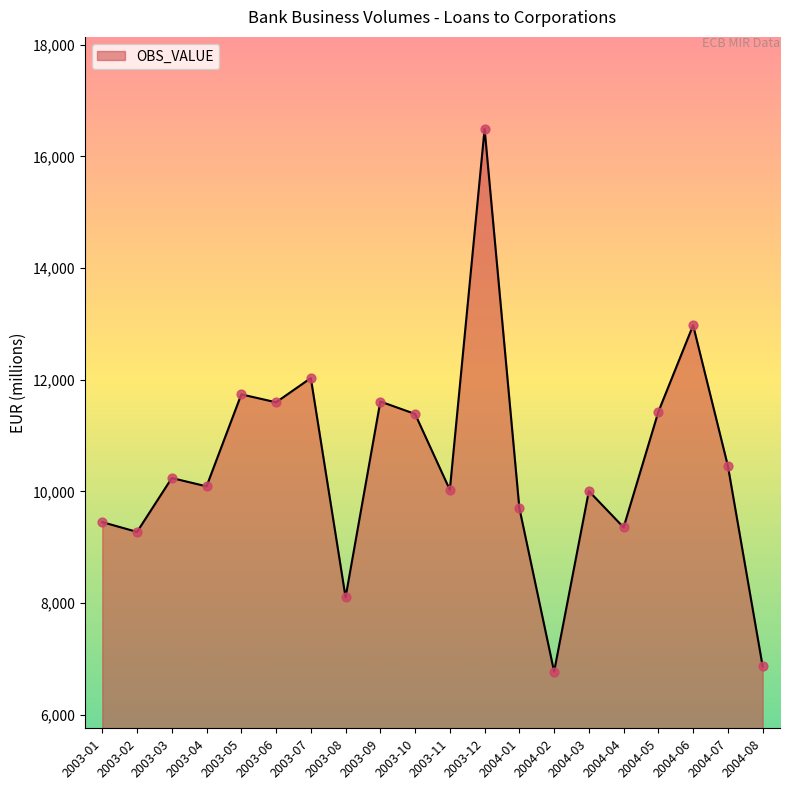

Between 2004-02 and 2004-01, which is larger?

2004-01